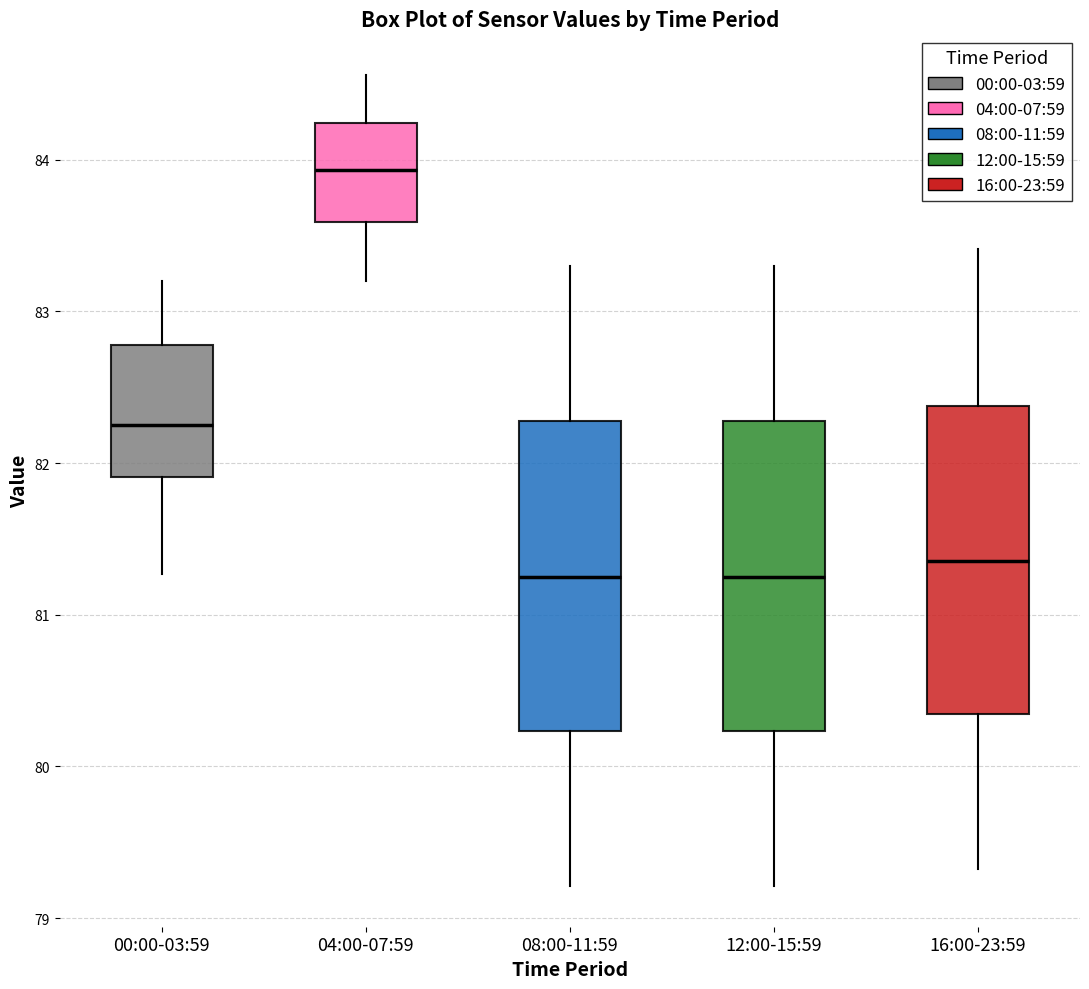

Reading left to right, read every box against the y-axis: the position of its median line, the range the box covers, and the ends of its whiskers. The values are not printed on the chart, so give them approximately, as read against the axis.

00:00-03:59: median 82.3, box 81.9 to 82.8, whiskers 81.3 to 83.2
04:00-07:59: median 83.9, box 83.6 to 84.2, whiskers 83.2 to 84.6
08:00-11:59: median 81.3, box 80.2 to 82.3, whiskers 79.2 to 83.3
12:00-15:59: median 81.3, box 80.2 to 82.3, whiskers 79.2 to 83.3
16:00-23:59: median 81.4, box 80.3 to 82.4, whiskers 79.3 to 83.4